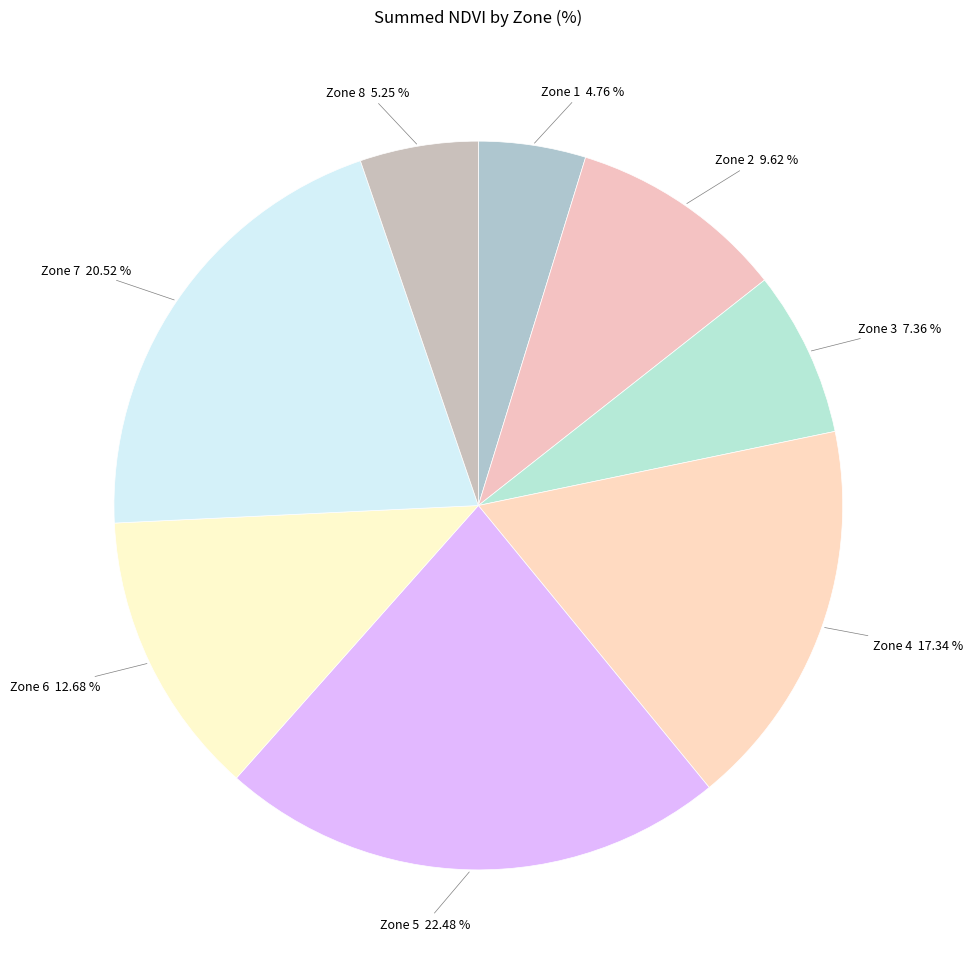

Do Zone 5 22.48 % and Zone 4 17.34 % together represent more than half of the pie?

No